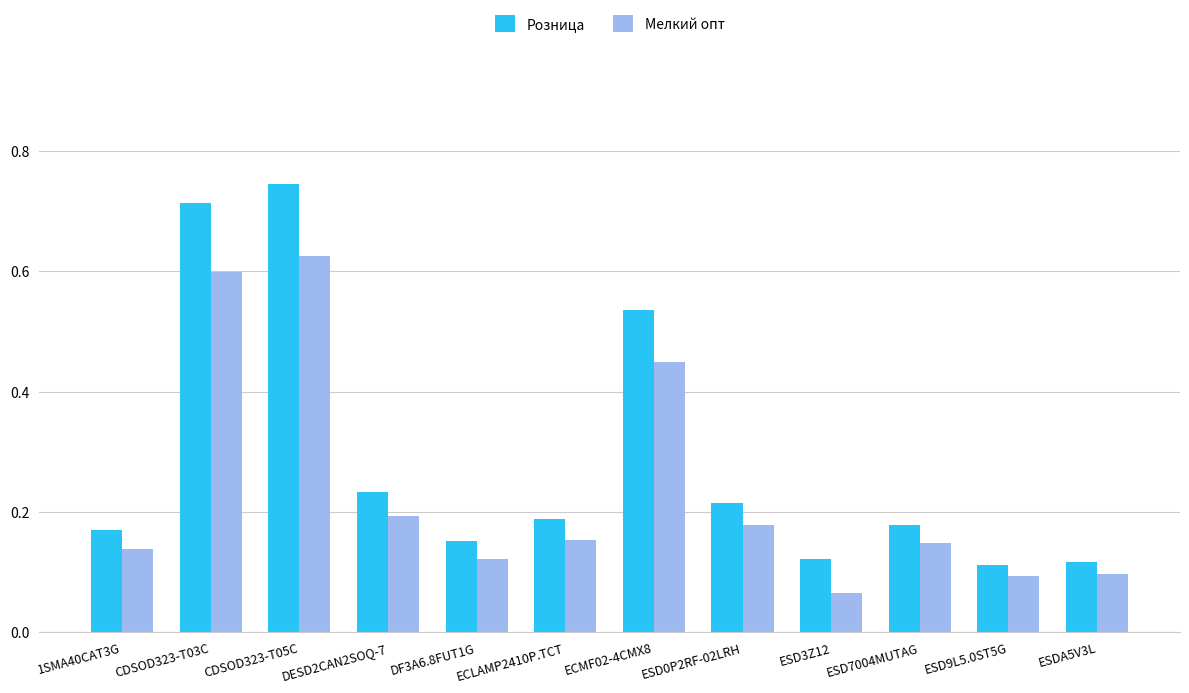

At ESD3Z12, list the series in order from largest to smallest.

Розница, Мелкий опт